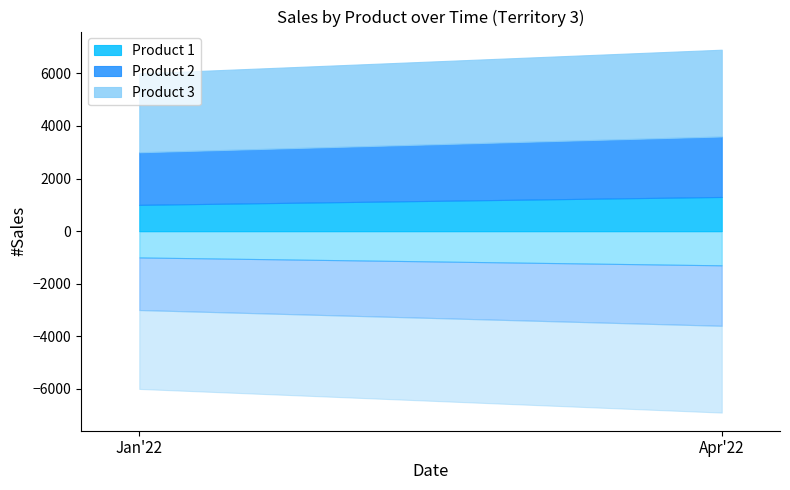

True or false: Product 2 has a value of 3045 at Apr'22.

False